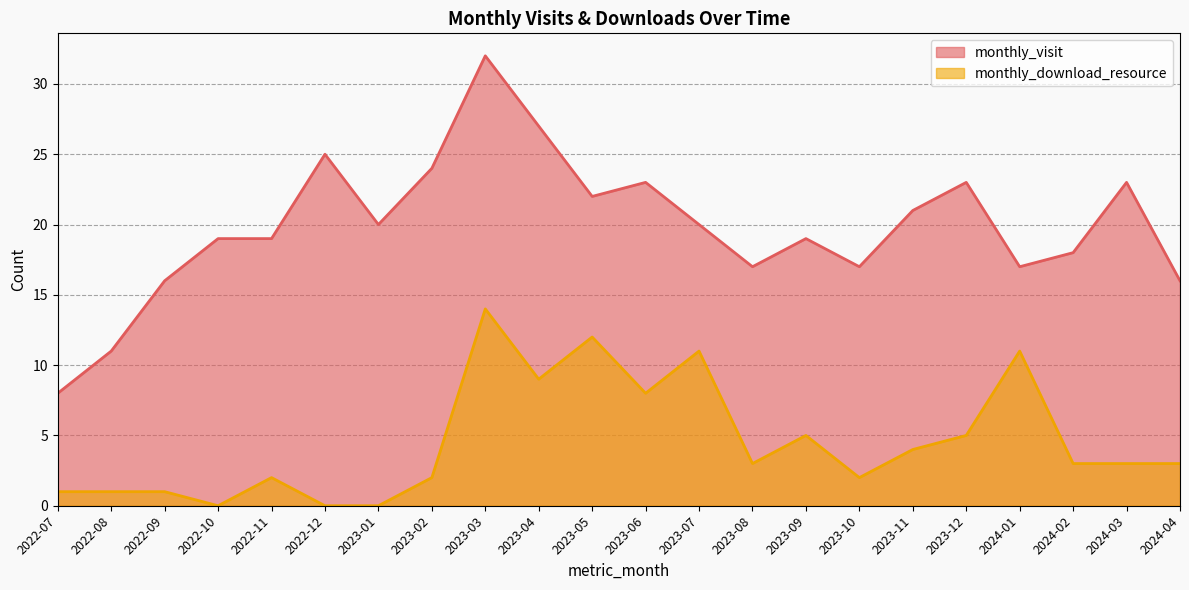

Rank the series by their maximum value, from lowest to highest.

monthly_download_resource, monthly_visit